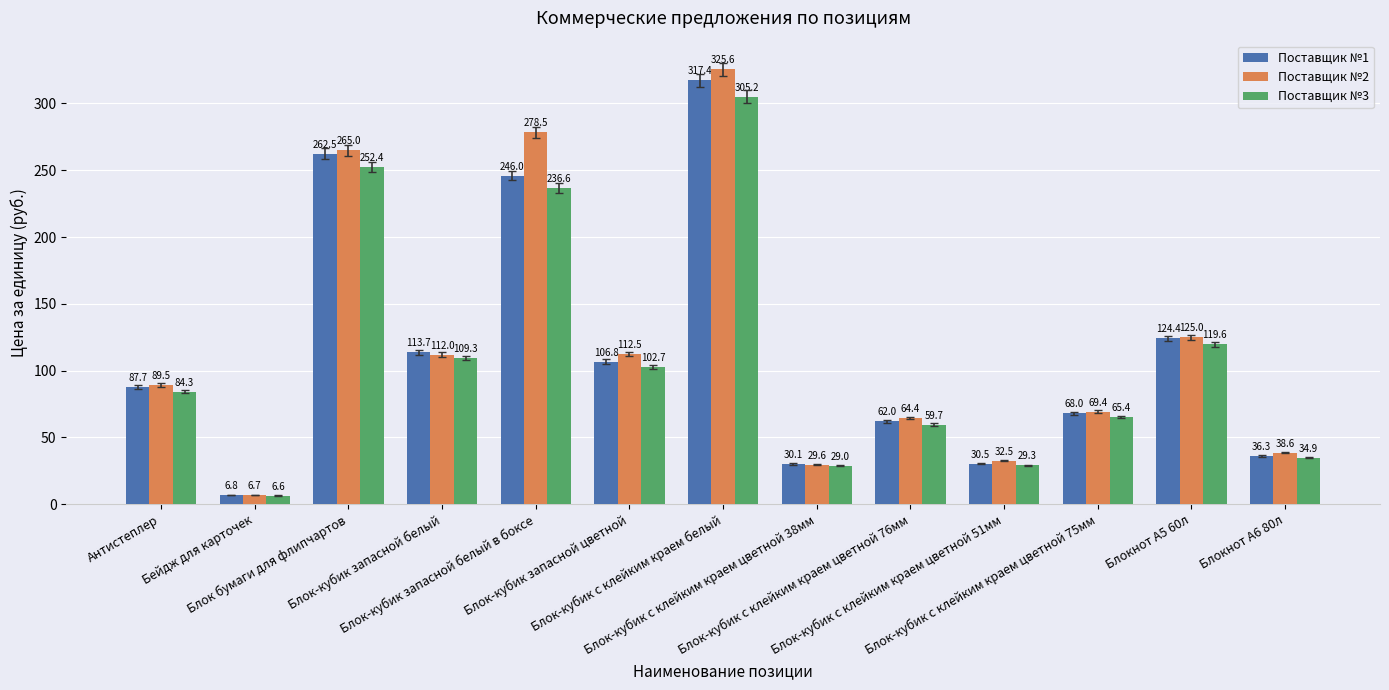

True or false: Поставщик №3 has a value of 109.3 at Блок-кубик запасной белый.

True